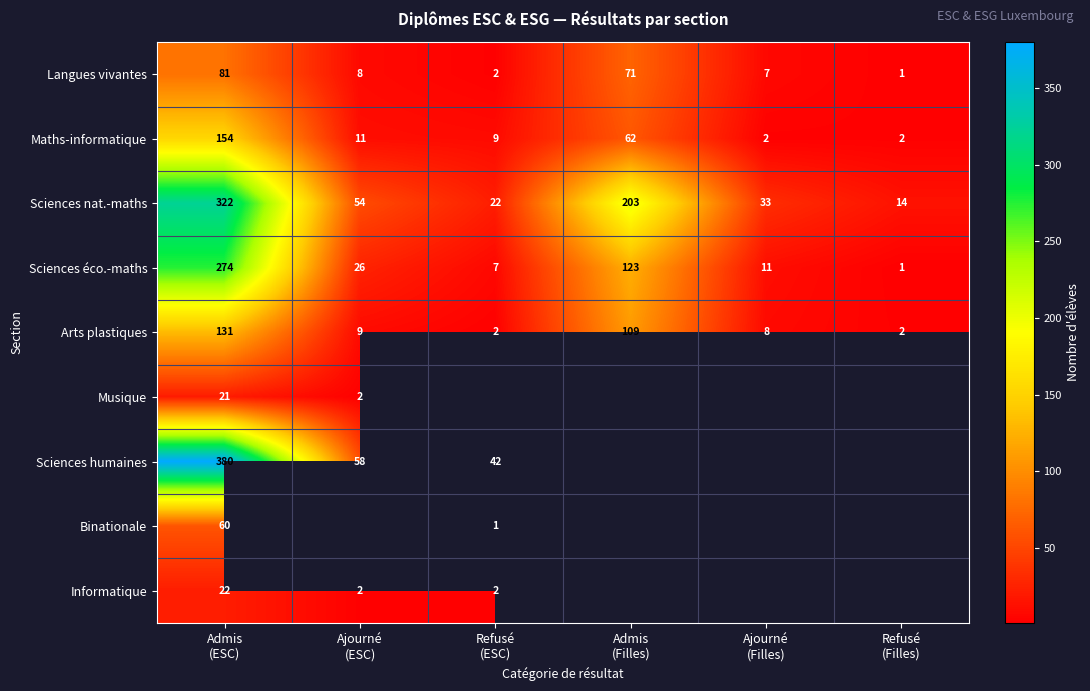

What is the sum of all Langues vivantes values?

170